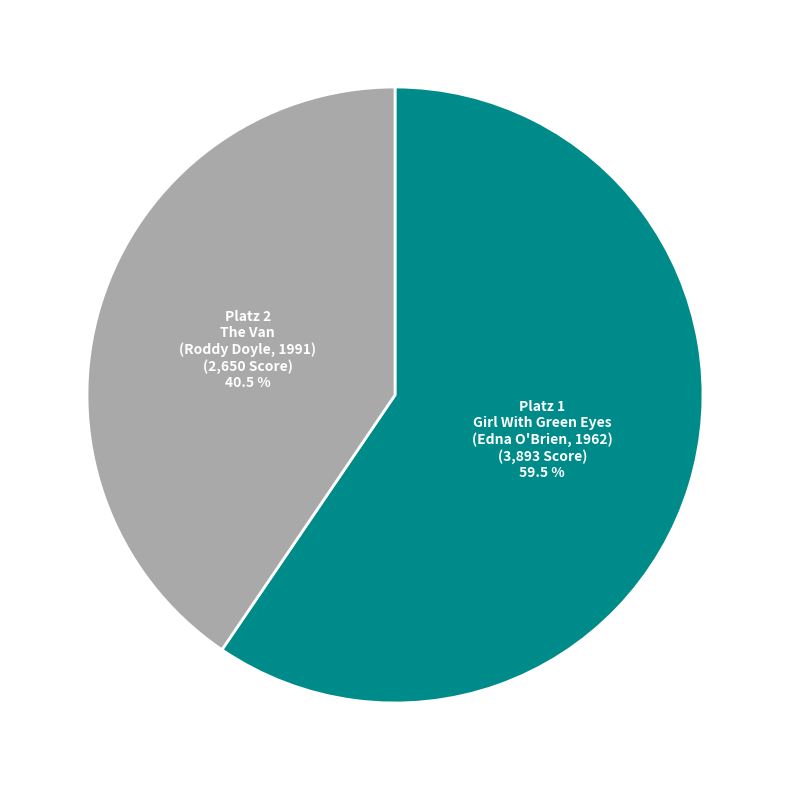

Which category has the biggest portion of the pie?

Platz 1 Girl With Green Eyes (Edna O'Brien, 1962) (3,893 Score) 59.5 %